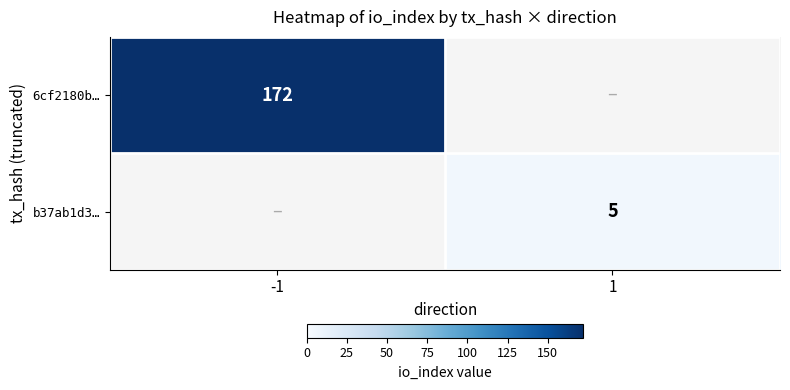

At how many categories does at least one series exceed 171?

1